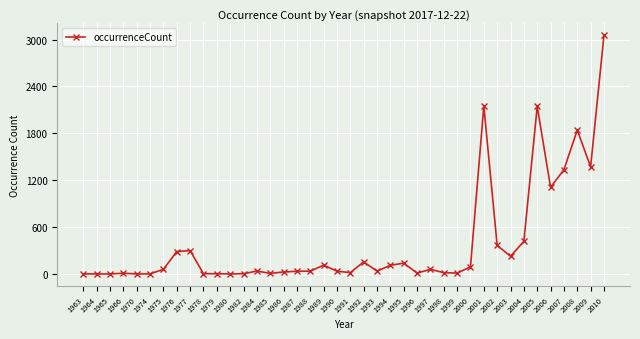

How many lines are shown in the chart?

1